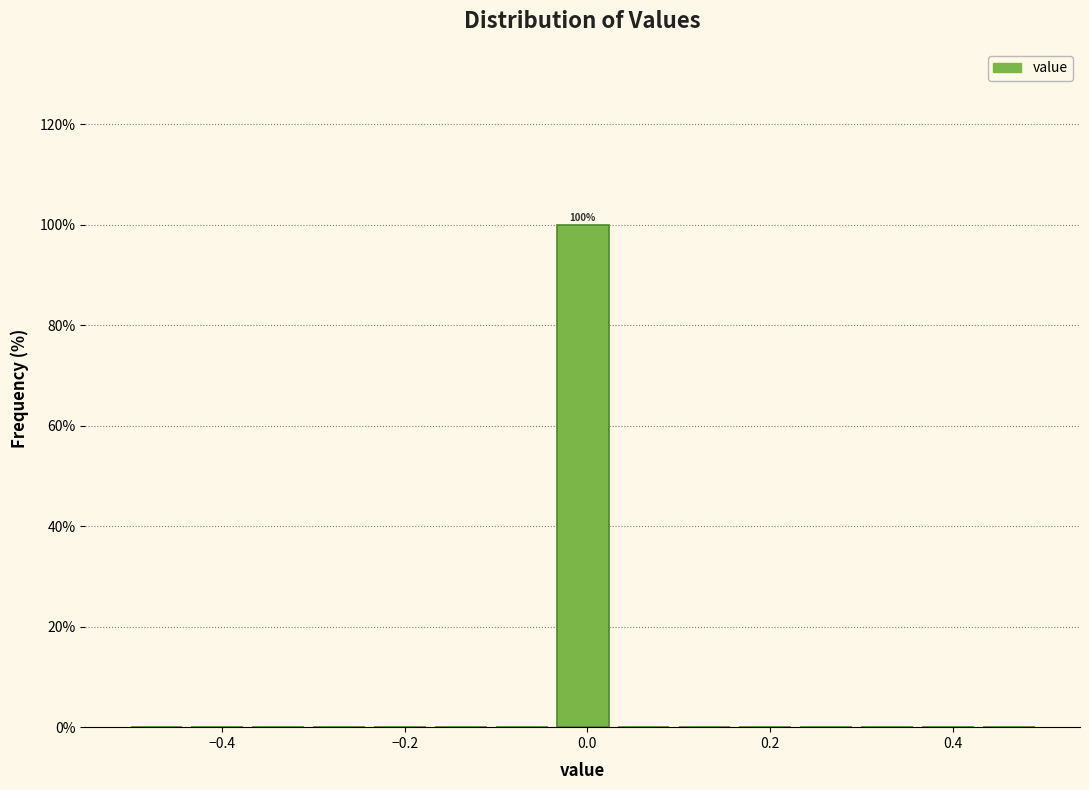

Read against the x-axis, roughly where is the centre of the tallest bar?

0.00